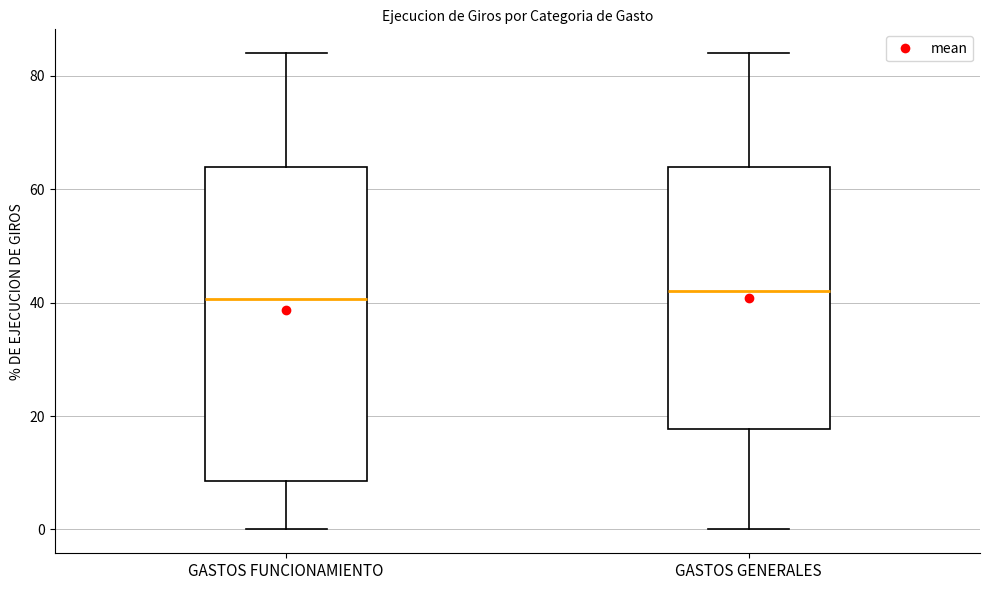

Where is the upper edge of the box for GASTOS FUNCIONAMIENTO on the y-axis? The values are not printed on the chart, so give them approximately, as read against the axis.

64